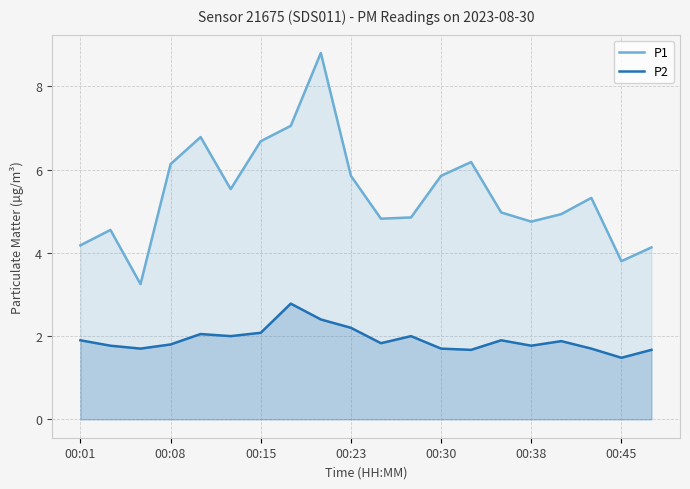

Which series has the largest total across all categories?

P1